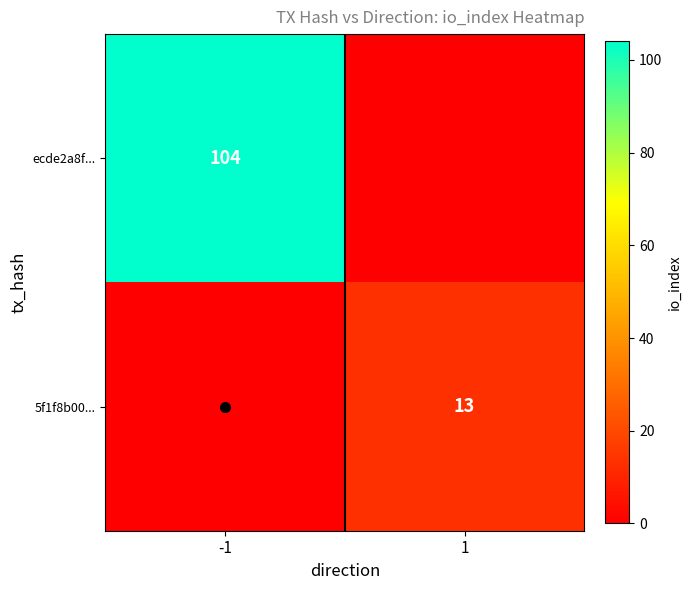

Which has a higher value, -1 or 1?

-1